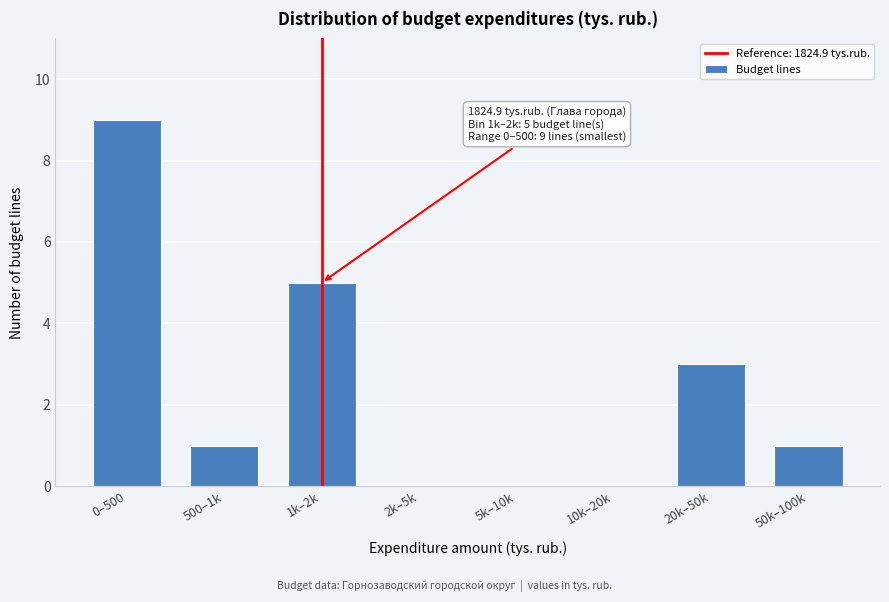

Reading left to right, extract all data points from this chart.

0–500=9	500–1k=1	1k–2k=5	2k–5k=0	5k–10k=0	10k–20k=0	20k–50k=3	50k–100k=1